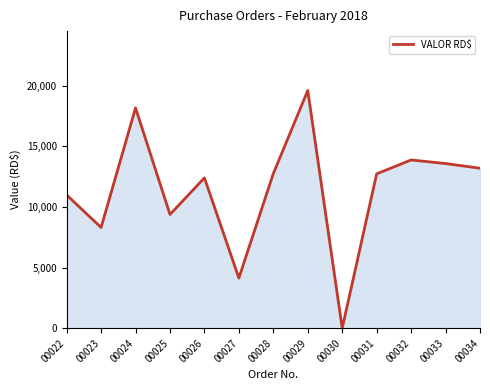

What is the ratio of the value at 00029 to the value at 00023?

2.4